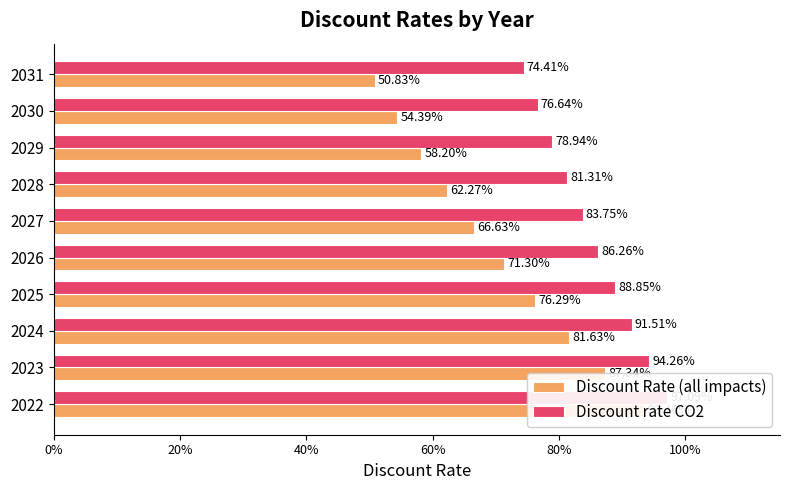

Rank the series by their maximum value, from highest to lowest.

Discount rate CO2, Discount Rate (all impacts)